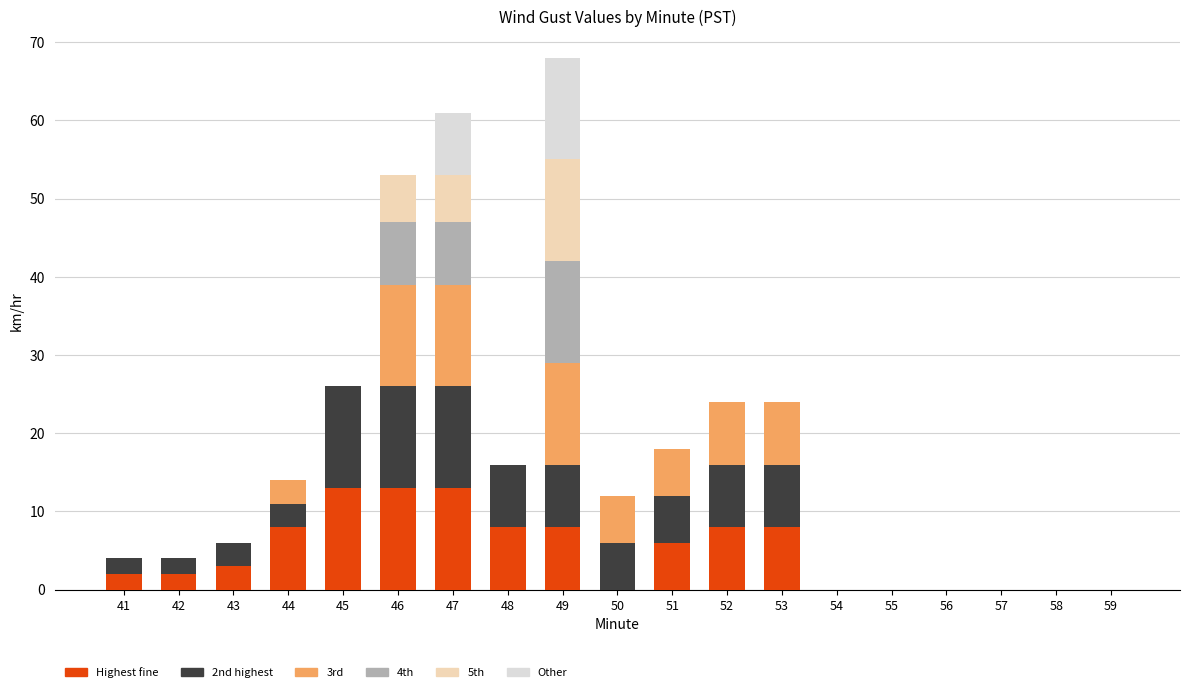

What is the sum of all Highest fine values?

92